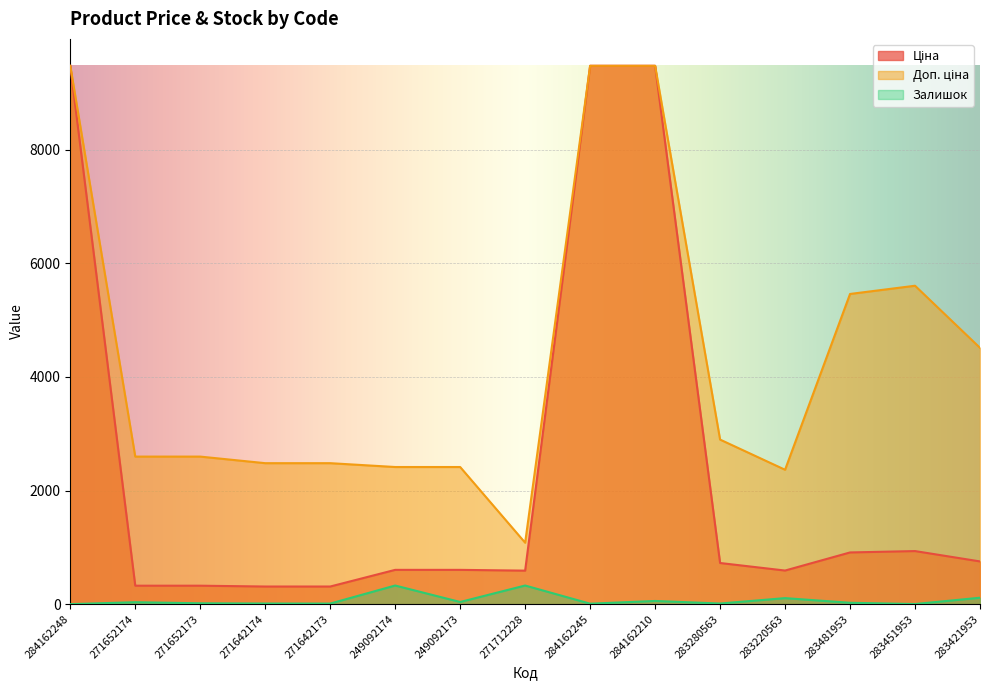

What is the total value across all series at 284162210?

19016.1